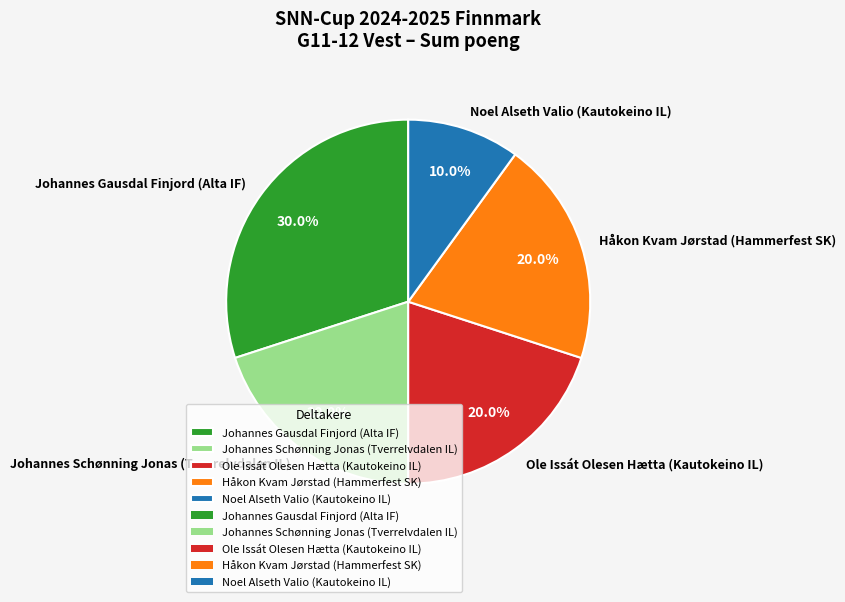

What is the smallest slice in the pie chart?

Noel Alseth Valio (Kautokeino IL)